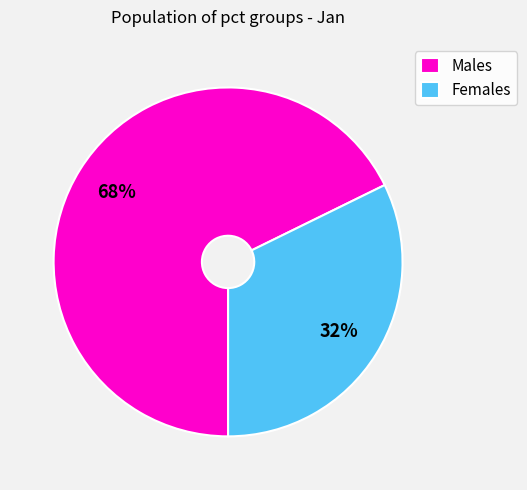

Does Females account for over 50% of the chart?

No